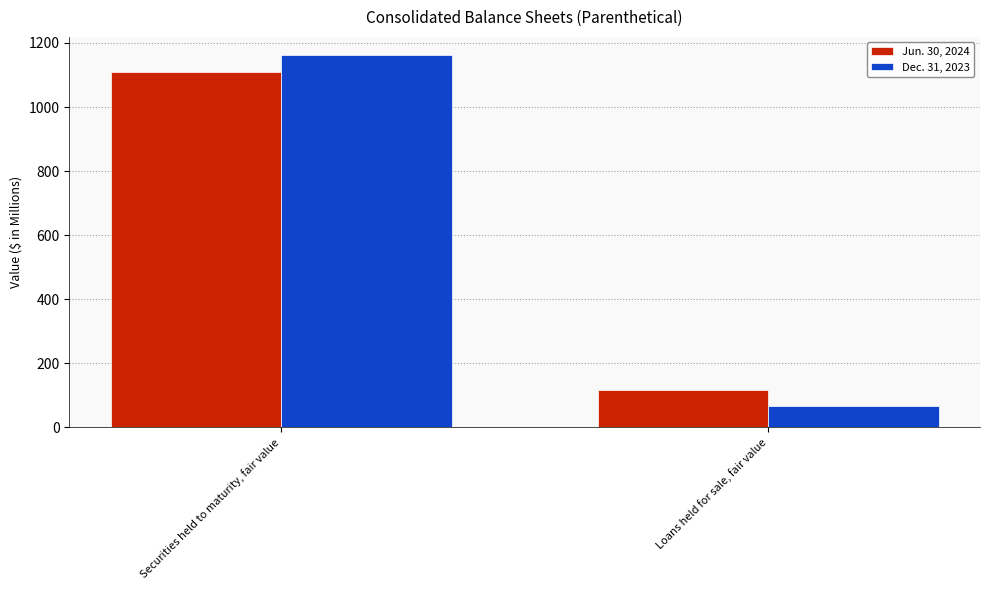

Reading right to left, what are all the values shown in this chart?

Jun. 30, 2024: Loans held for sale, fair value=117	Securities held to maturity, fair value=1108
Dec. 31, 2023: Loans held for sale, fair value=68	Securities held to maturity, fair value=1161